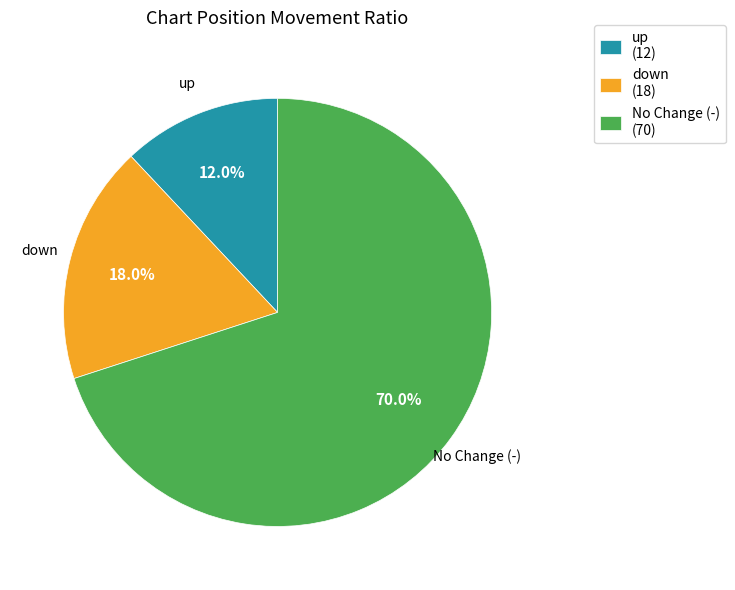

Do up (12) and No Change (-) (70) together represent more than half of the pie?

Yes